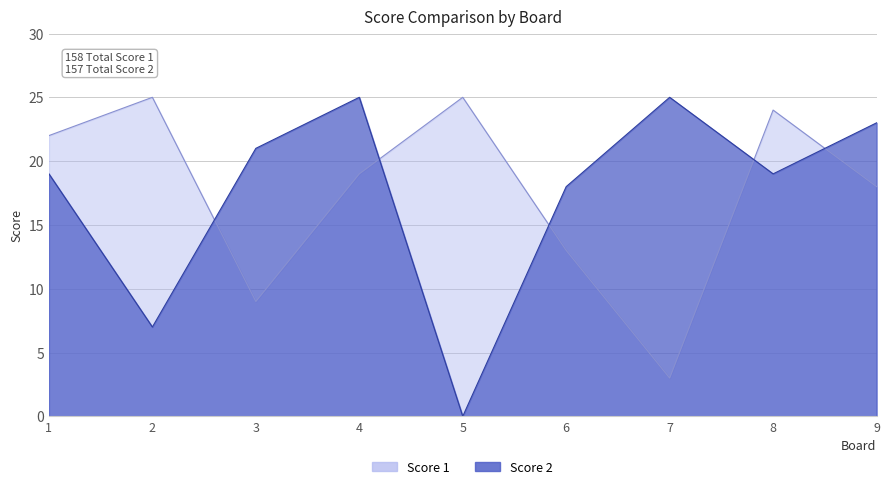

Is the value of Score 2 at 7 greater than the value of Score 1 at 4?

Yes